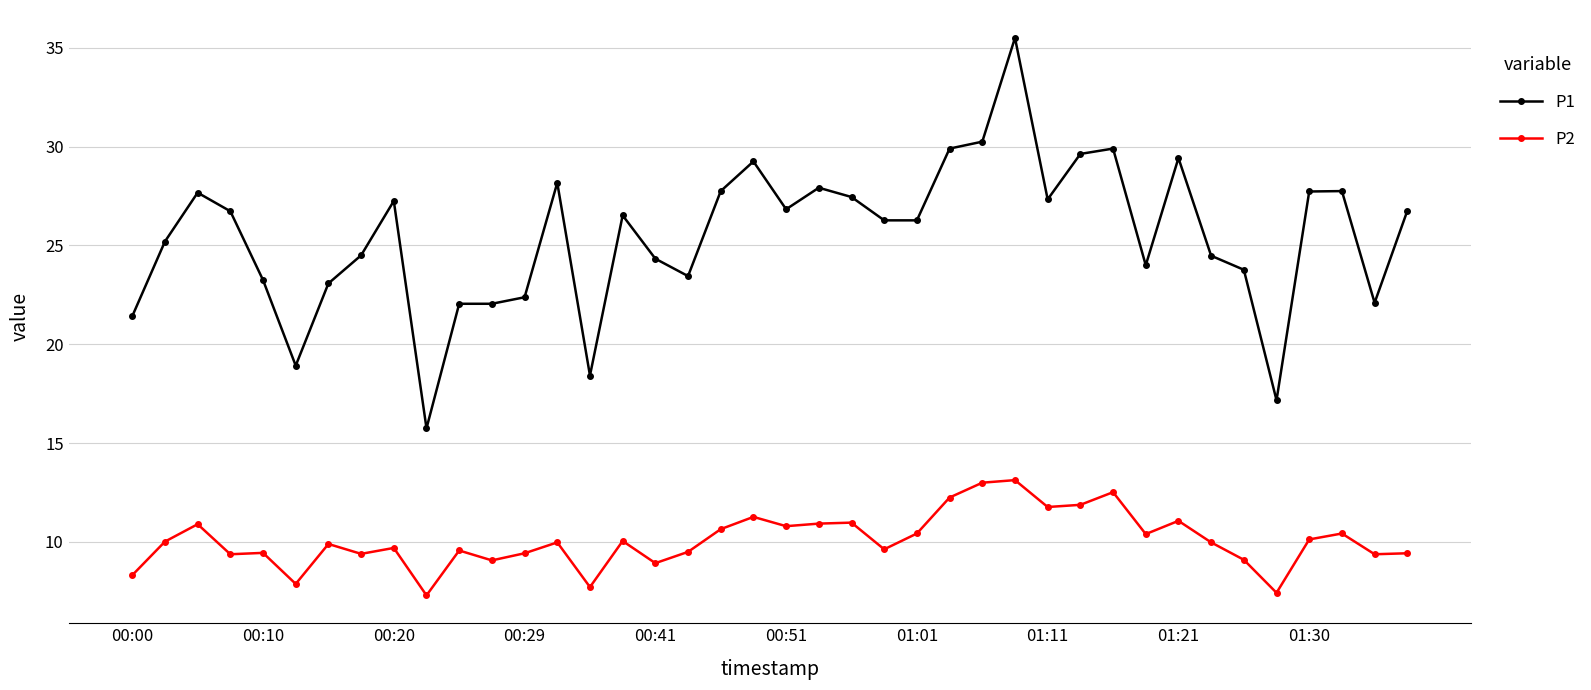

List the series in order of their peak value, lowest first.

P2, P1